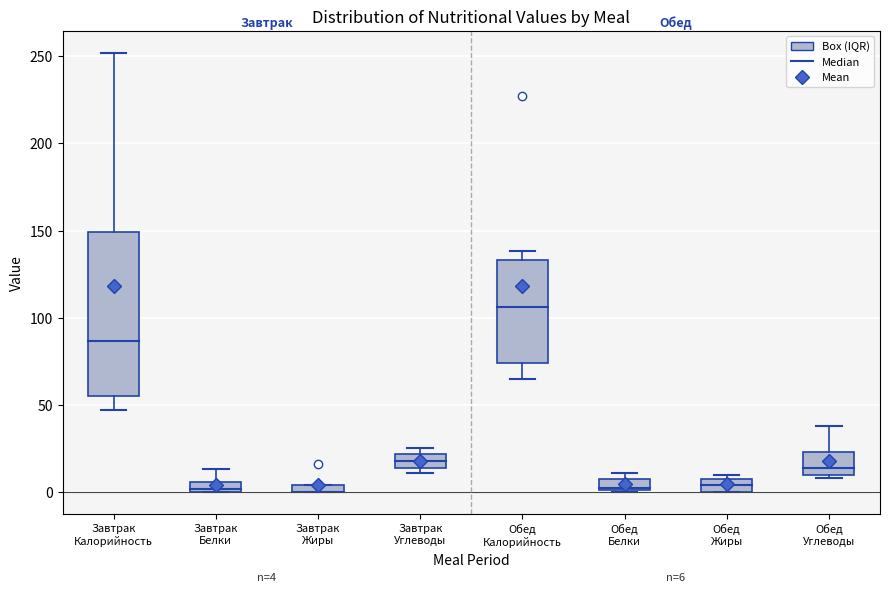

Which box is the tallest, from its lower edge to its upper edge?

Завтрак Калорийность